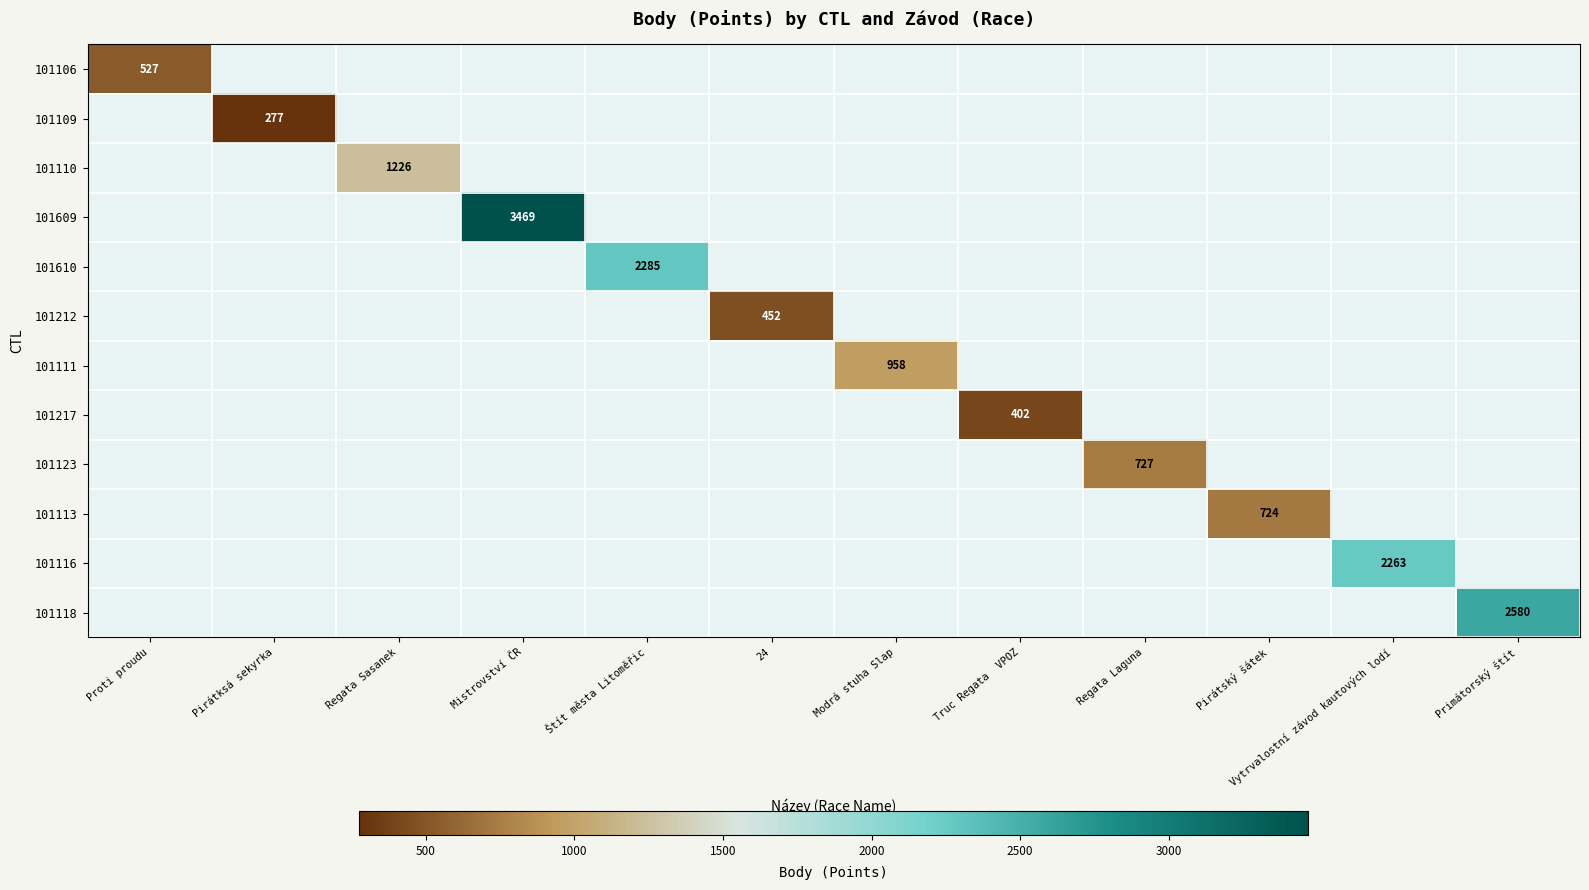

The 101609 series shows 6156 at Mistrovství ČR. True or false?

False